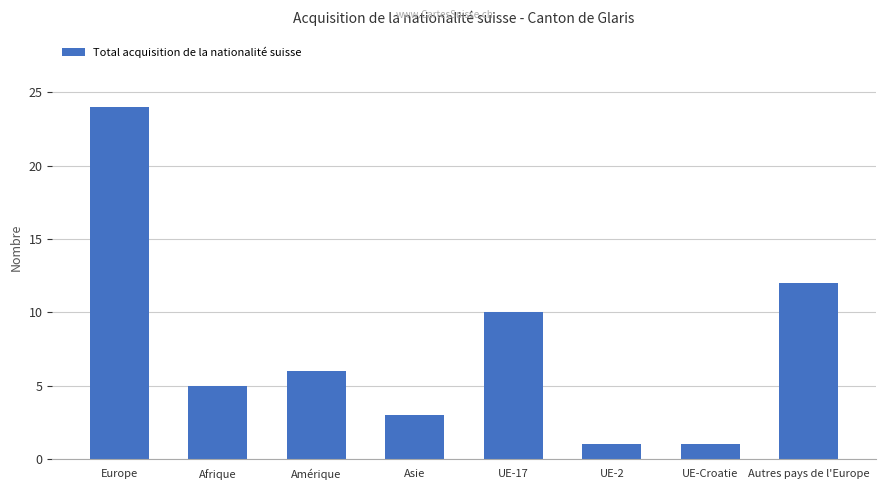

True or false: the data shows 34 at Europe.

False